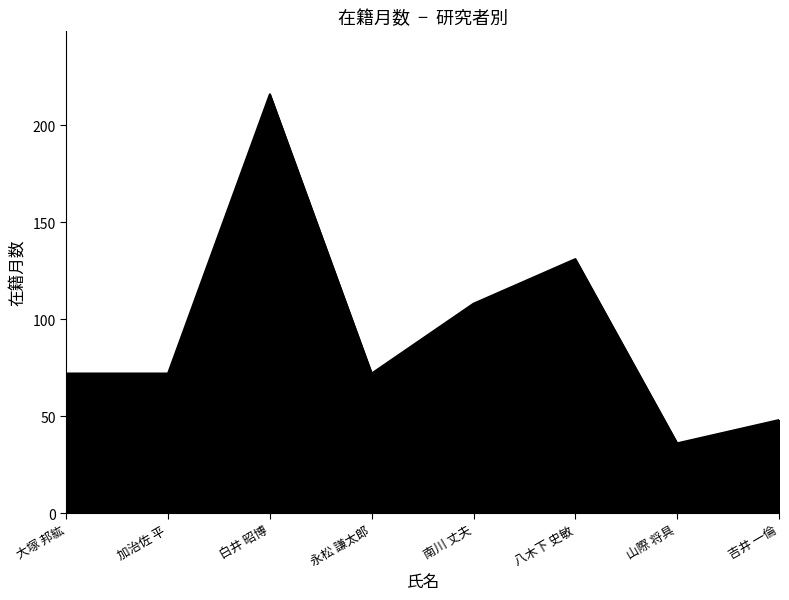

Reading left to right, extract all data points from this chart.

72	72	216	72	108	131	36	48